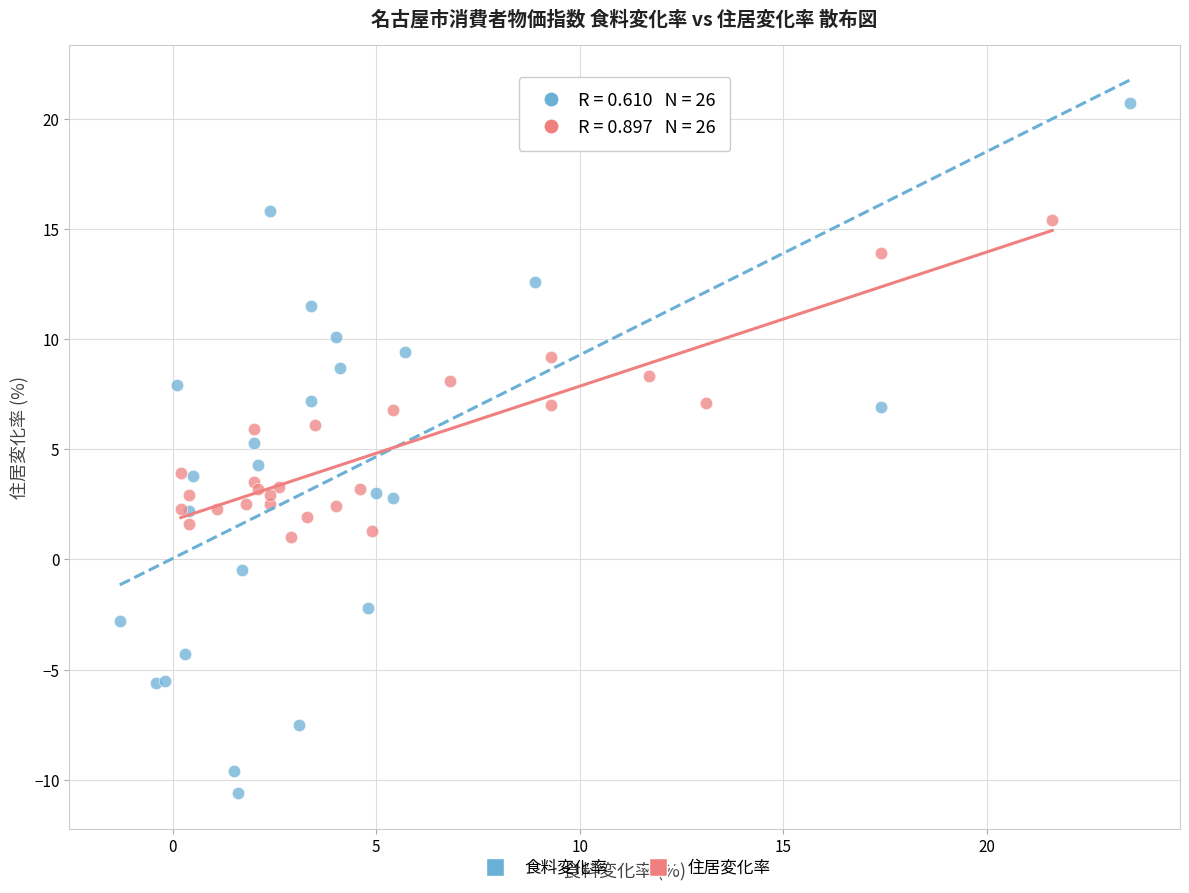

Which series has the largest Y range (max minus min)?

食料変化率